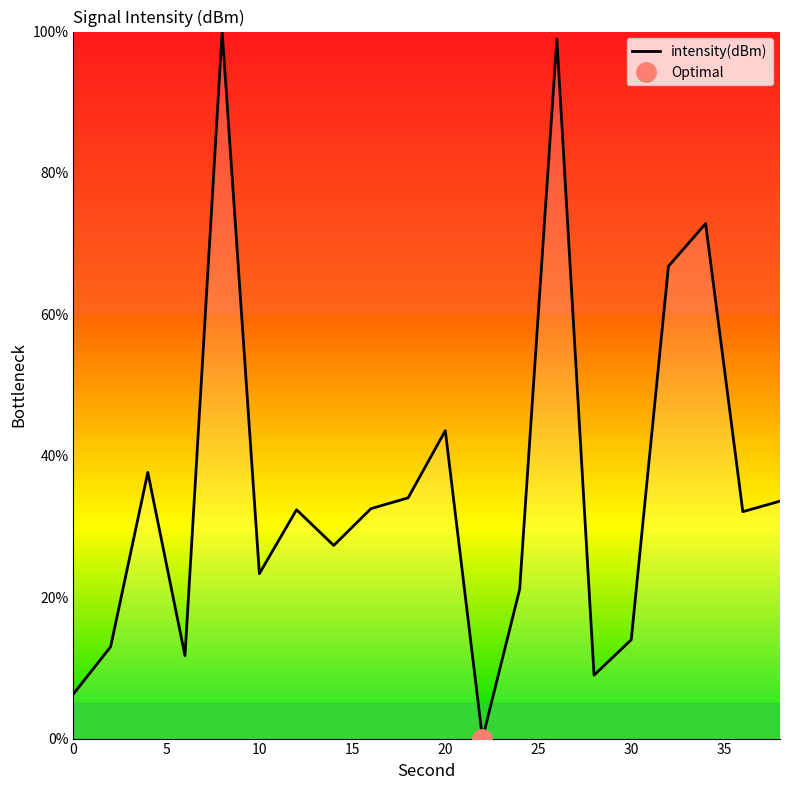

The value of intensity(dBm) at 30 is 14.0. True or false?

True